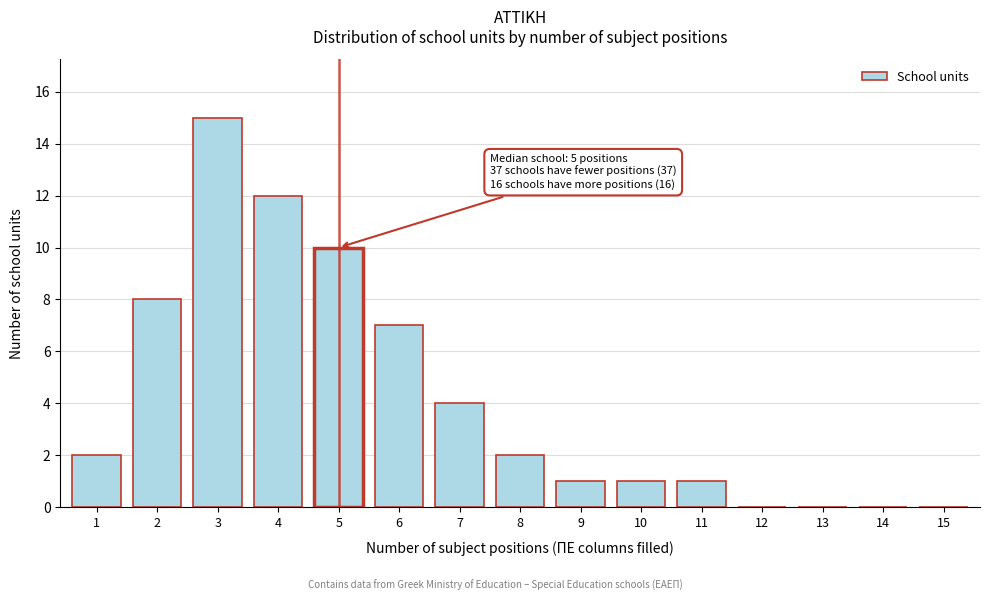

Reading left to right, extract all data points from this chart.

1=2	2=8	3=15	4=12	5=10	6=7	7=4	8=2	9=1	10=1	11=1	12=0	13=0	14=0	15=0